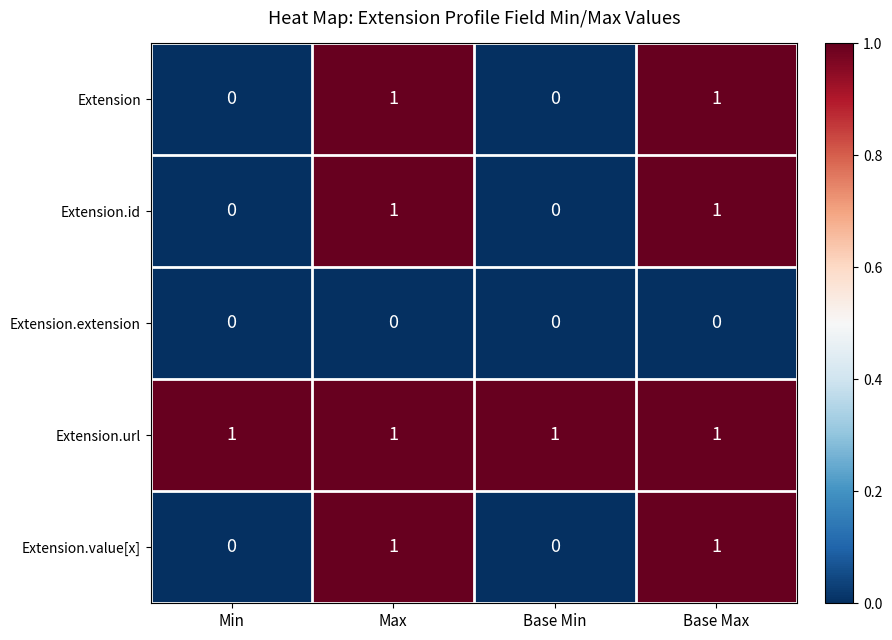

The Extension series shows 1 at Base Max. True or false?

True